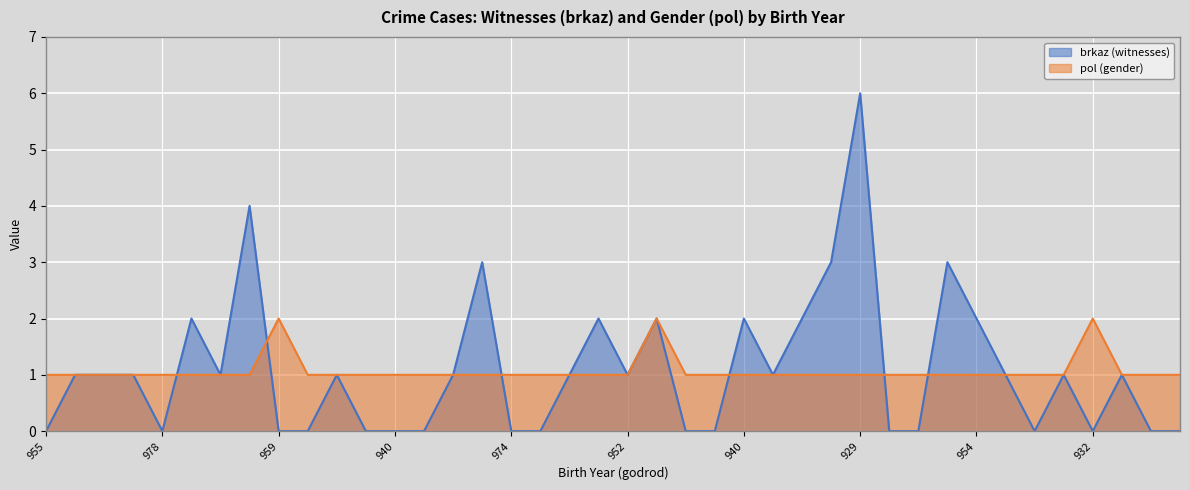

True or false: pol has a value of 1 at 970.

True